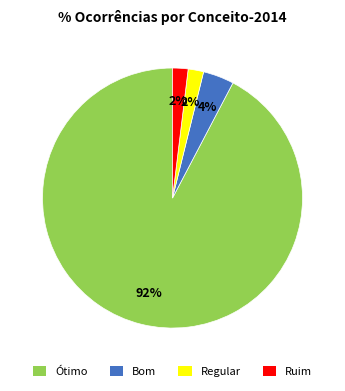

Does any single category account for the majority?

Yes